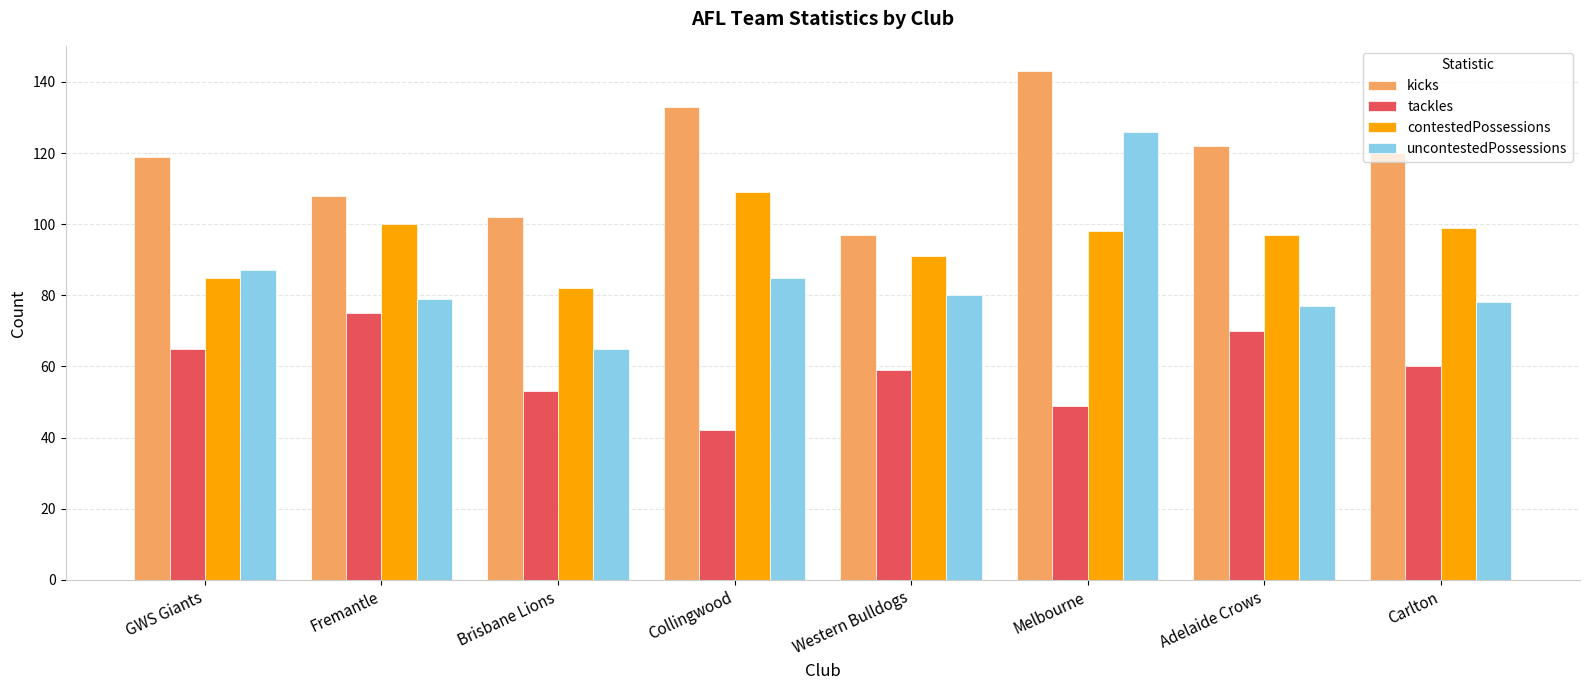

What value does the contestedPossessions series have at GWS Giants, to the nearest 5?

85